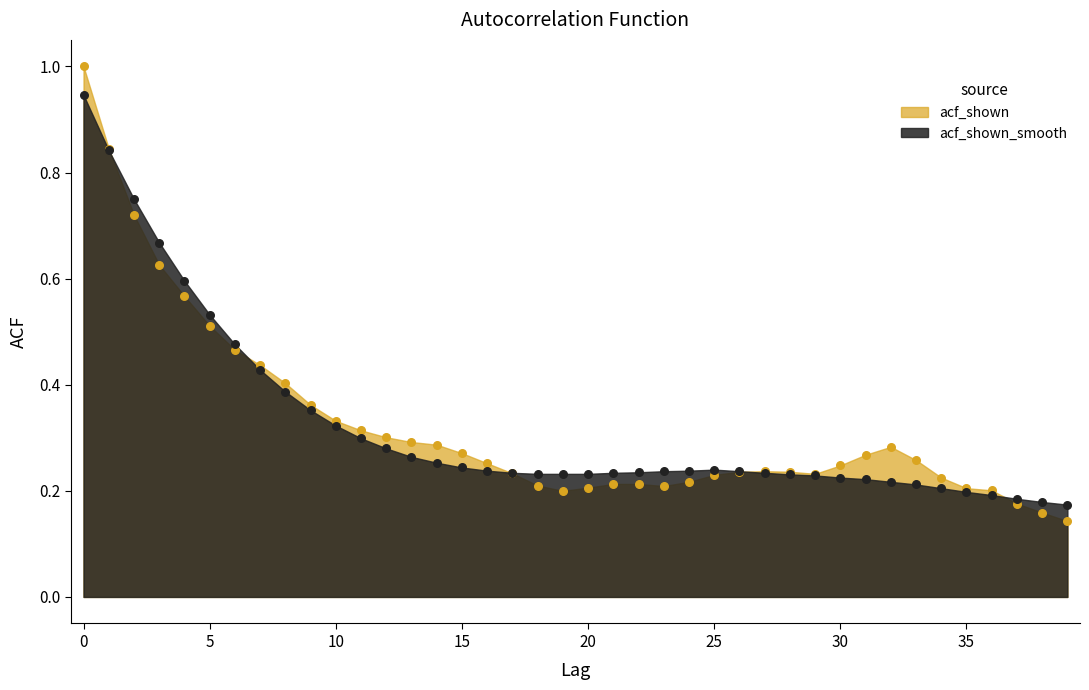

What are all the series names shown in the legend?

acf_shown, acf_shown_smooth